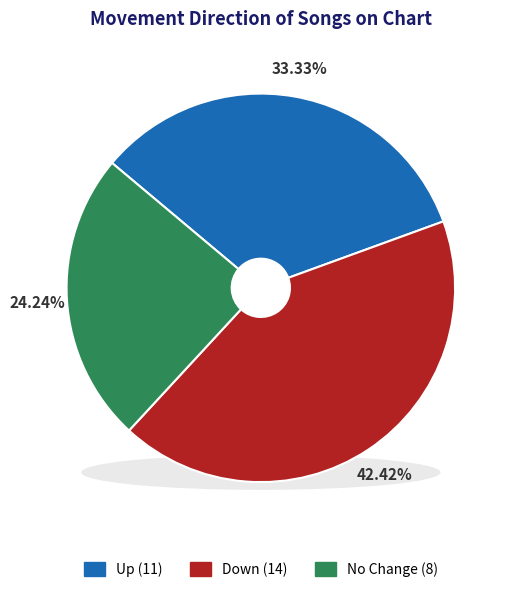

How many slices are in this pie chart?

3